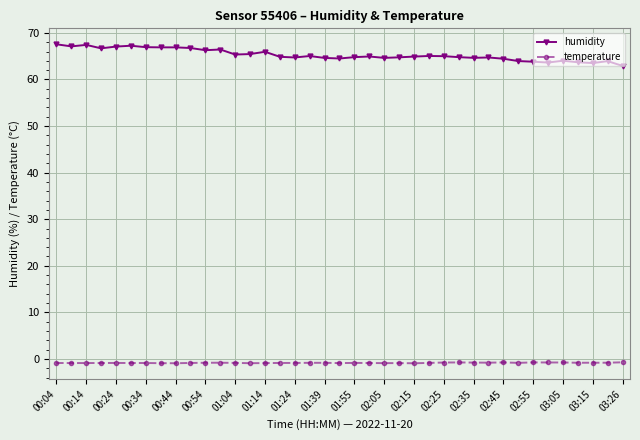

True or false: temperature has more than 1 interior local peaks.

True